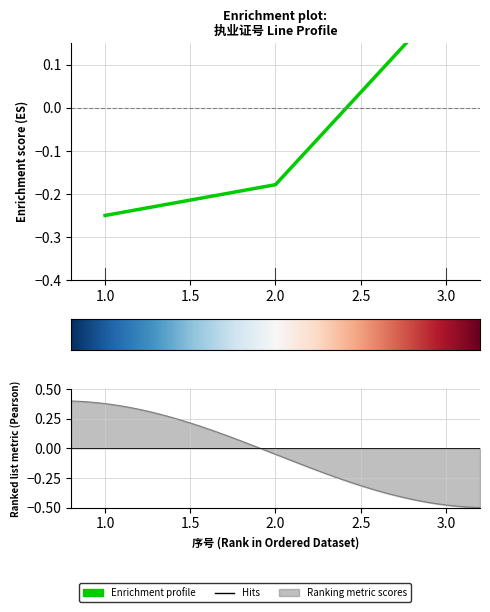

How many values are above zero?

1